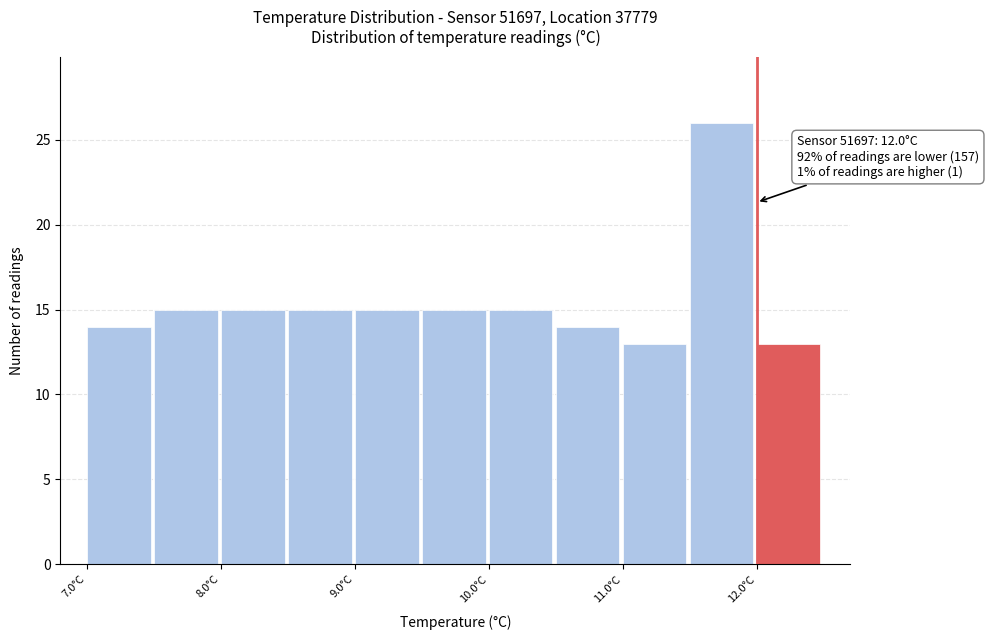

Which range on the x-axis has the tallest bar?

11.5 to 12.0